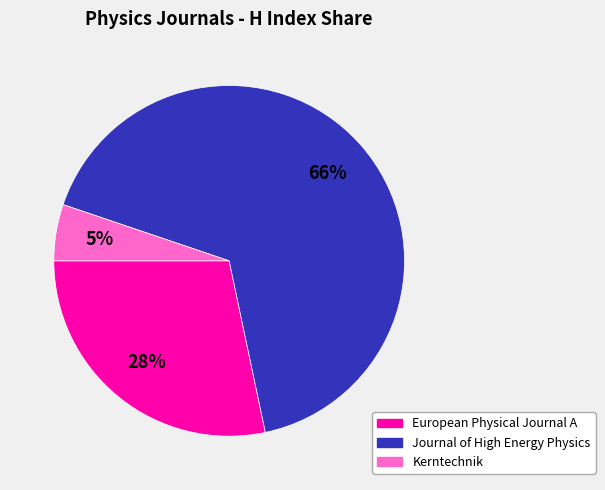

Combined, do European Physical Journal A and Journal of High Energy Physics account for over 50%?

Yes